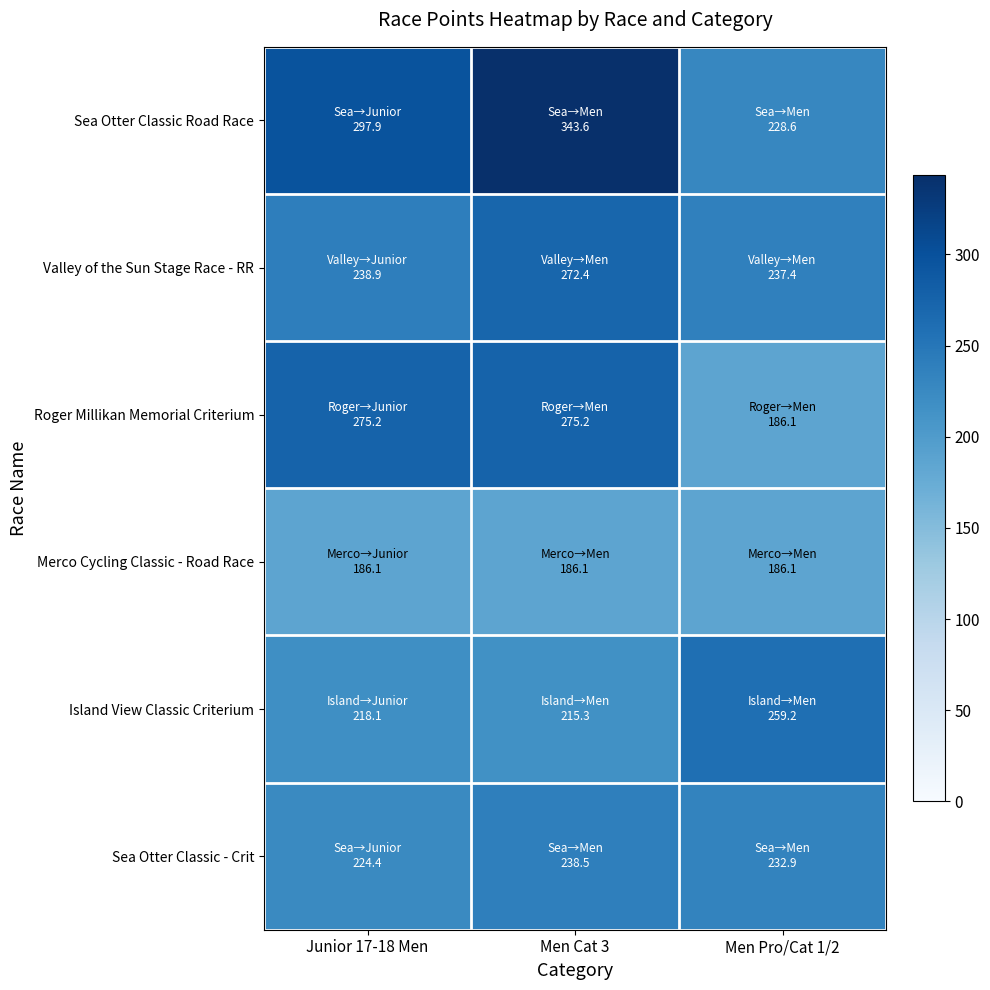

Reading left to right, extract all data points from this chart.

Sea Otter Classic Road Race: Junior 17-18 Men=297.9	Men Cat 3=343.6	Men Pro/Cat 1/2=228.6
Valley of the Sun Stage Race - RR: Junior 17-18 Men=238.9	Men Cat 3=272.4	Men Pro/Cat 1/2=237.4
Roger Millikan Memorial Criterium: Junior 17-18 Men=275.2	Men Cat 3=275.2	Men Pro/Cat 1/2=186.1
Merco Cycling Classic - Road Race: Junior 17-18 Men=186.1	Men Cat 3=186.1	Men Pro/Cat 1/2=186.1
Island View Classic Criterium: Junior 17-18 Men=218.1	Men Cat 3=215.3	Men Pro/Cat 1/2=259.2
Sea Otter Classic - Crit: Junior 17-18 Men=224.4	Men Cat 3=238.5	Men Pro/Cat 1/2=232.9